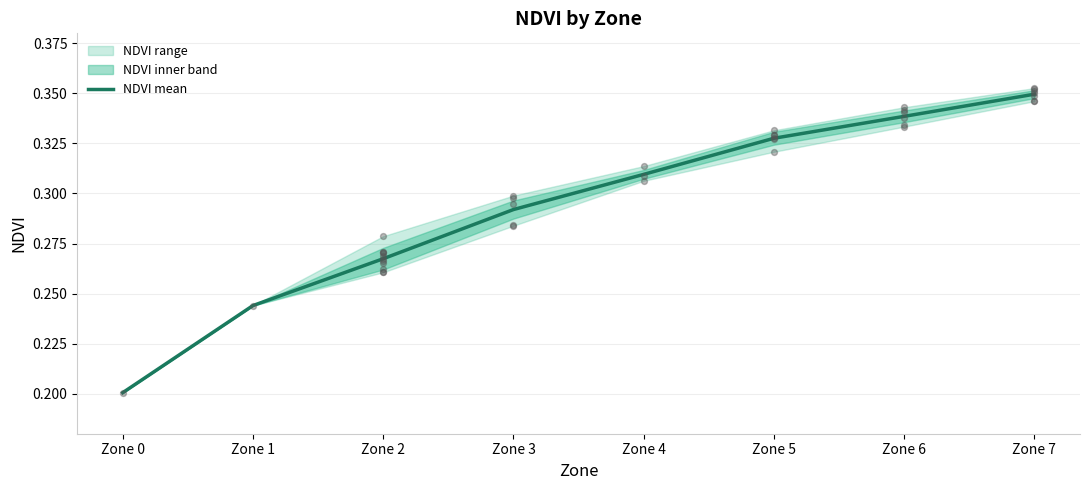

What is the change in value from Zone 1 to Zone 5?

+0.1